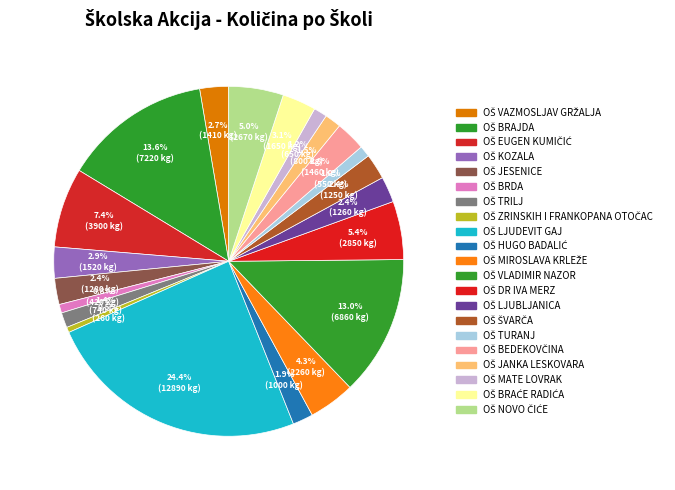

Is there a majority slice in this chart?

No